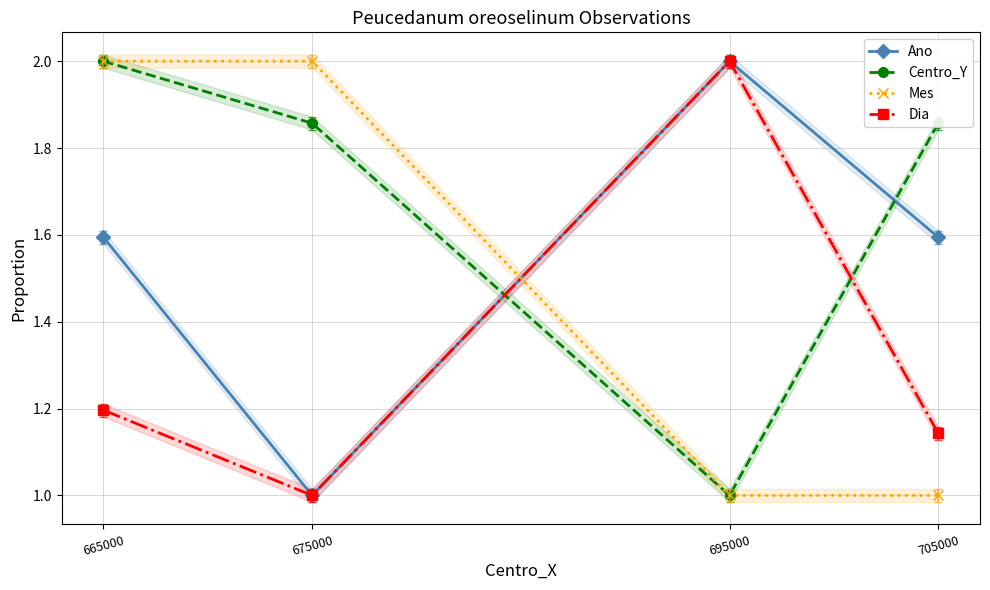

At how many categories does at least one series exceed 1?

4